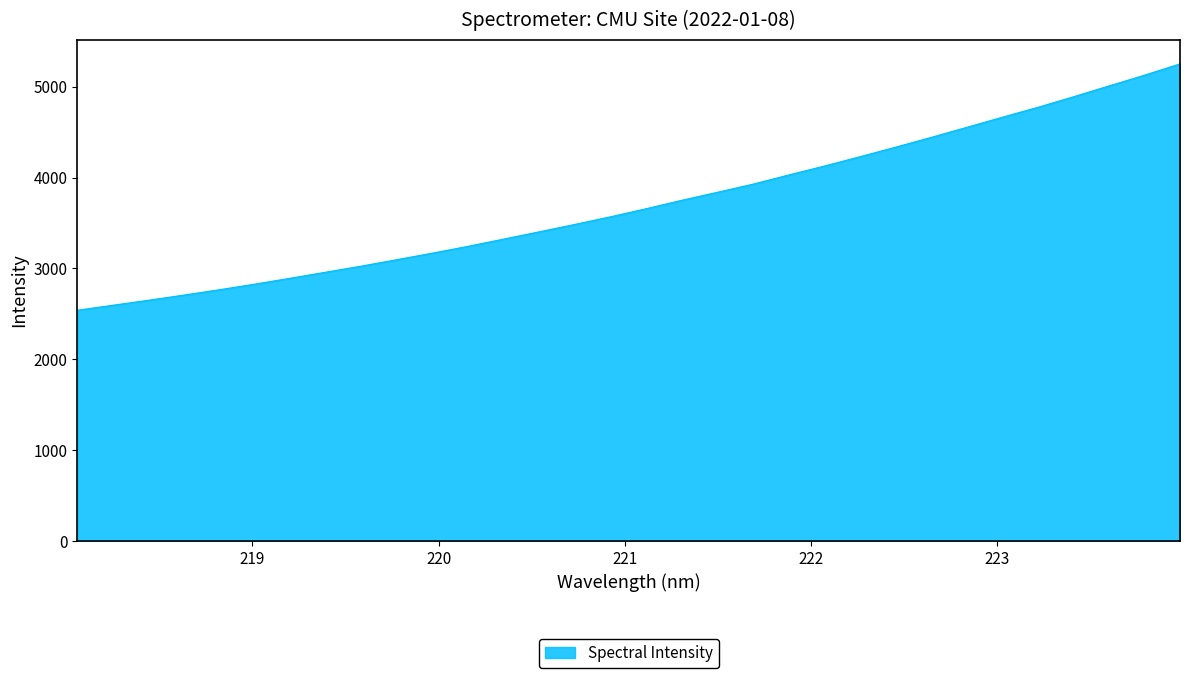

What is the minimum value shown in the chart?

2539.9